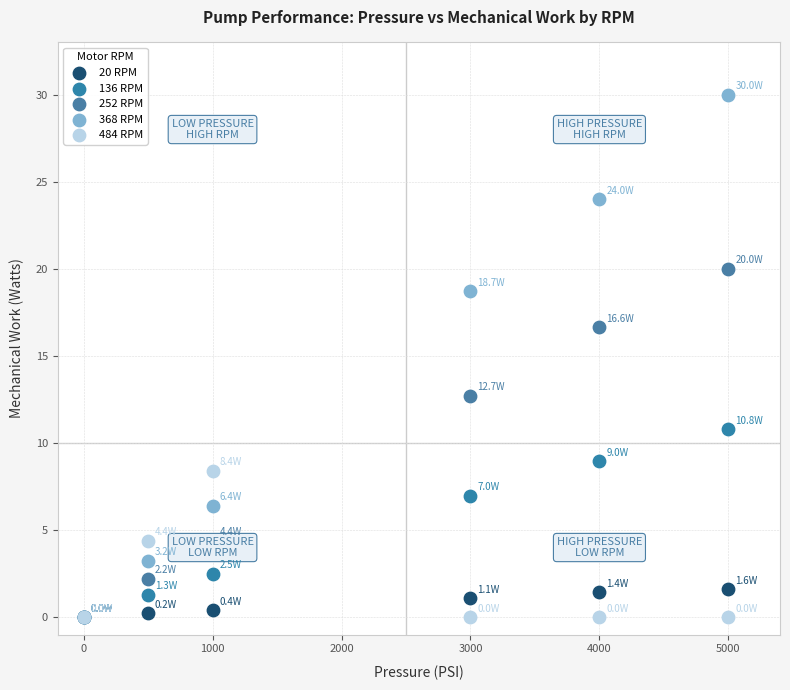

In the 368 RPM series, what Y value is closest to 15?

18.7